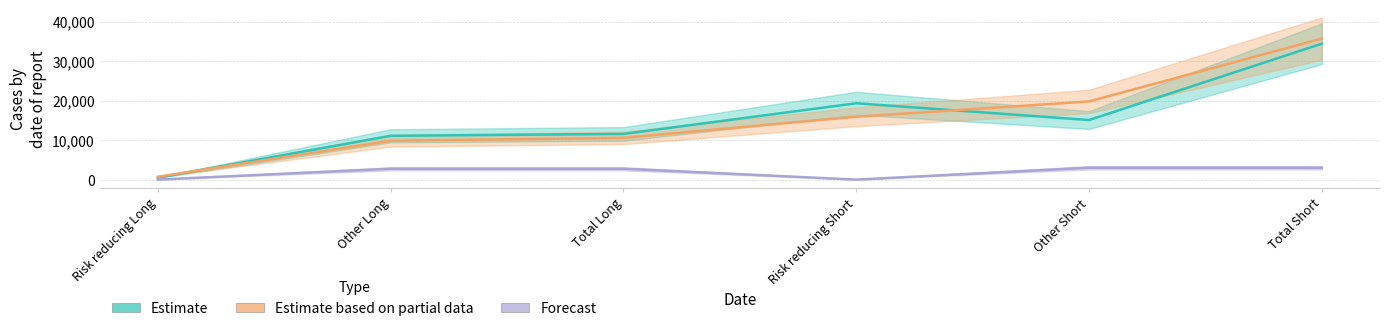

What is the total value across all series at Other Long?

23677.3